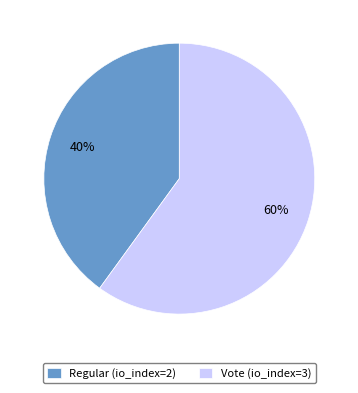

Which slice is the smallest?

Regular (io_index=2)